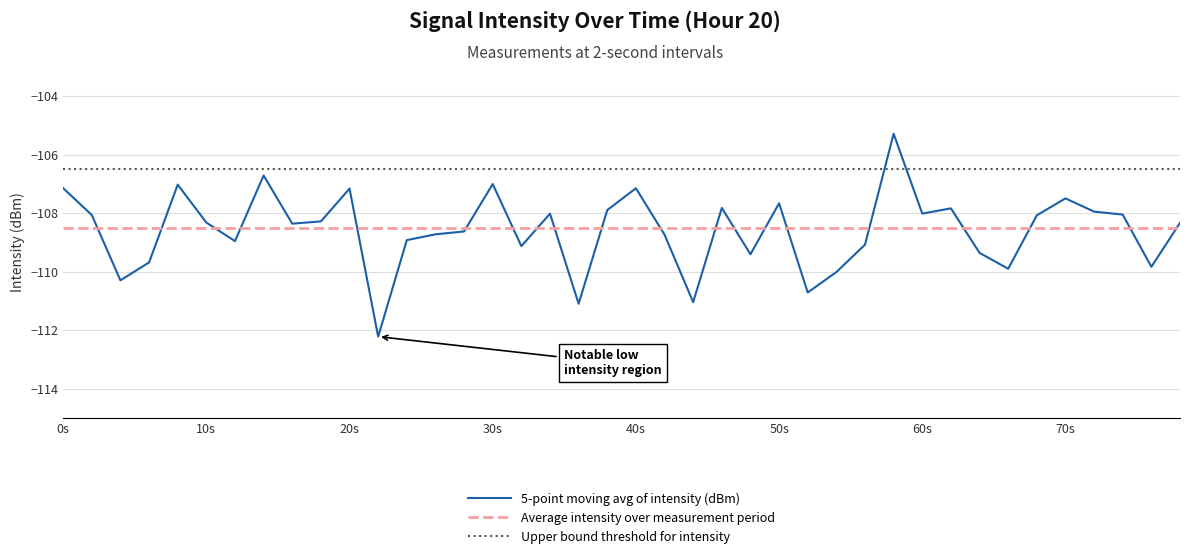

True or false: 5-point moving avg of intensity (dBm) has a value of -107.7 at 50s.

True